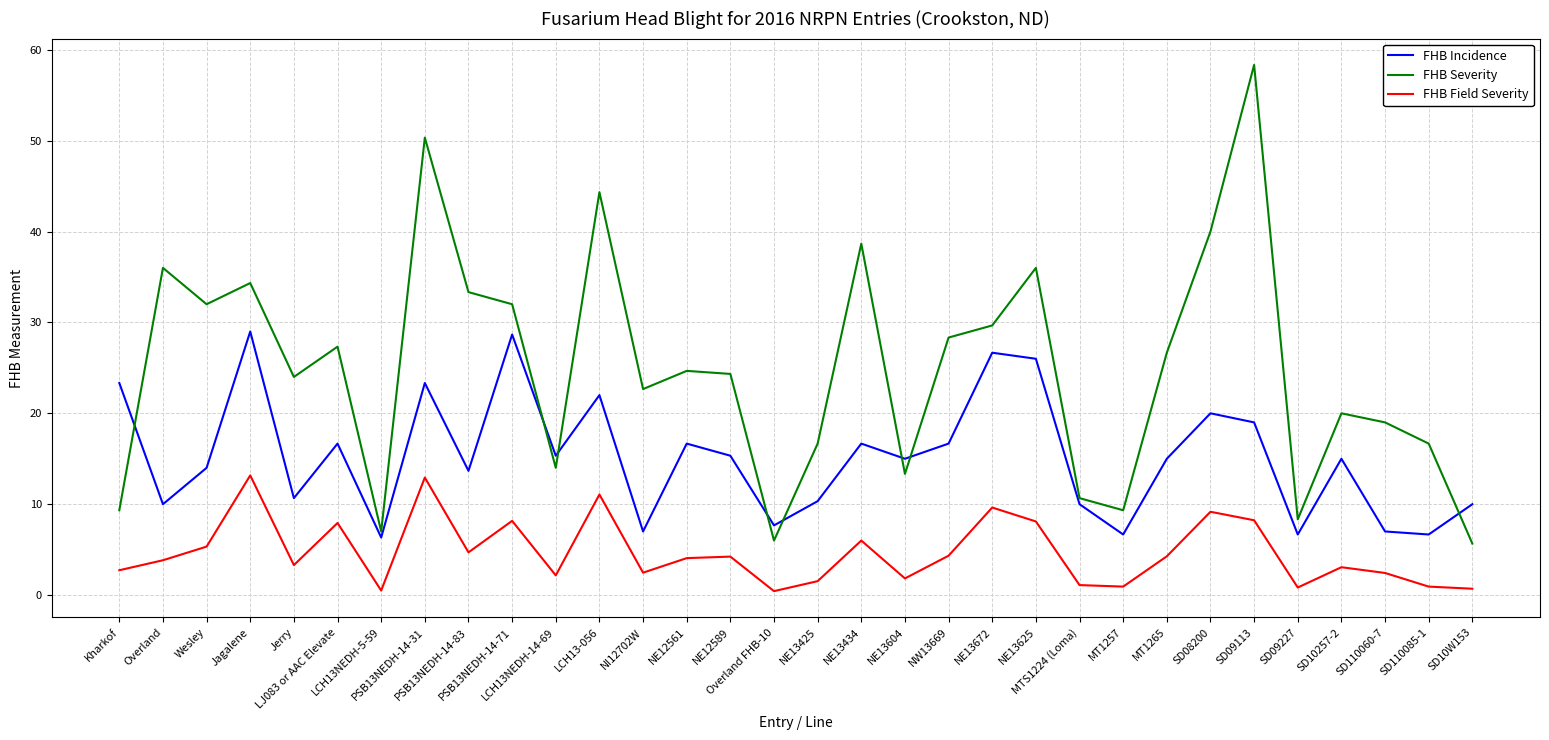

True or false: FHB Incidence has more than 0 points higher than both neighbors.

True